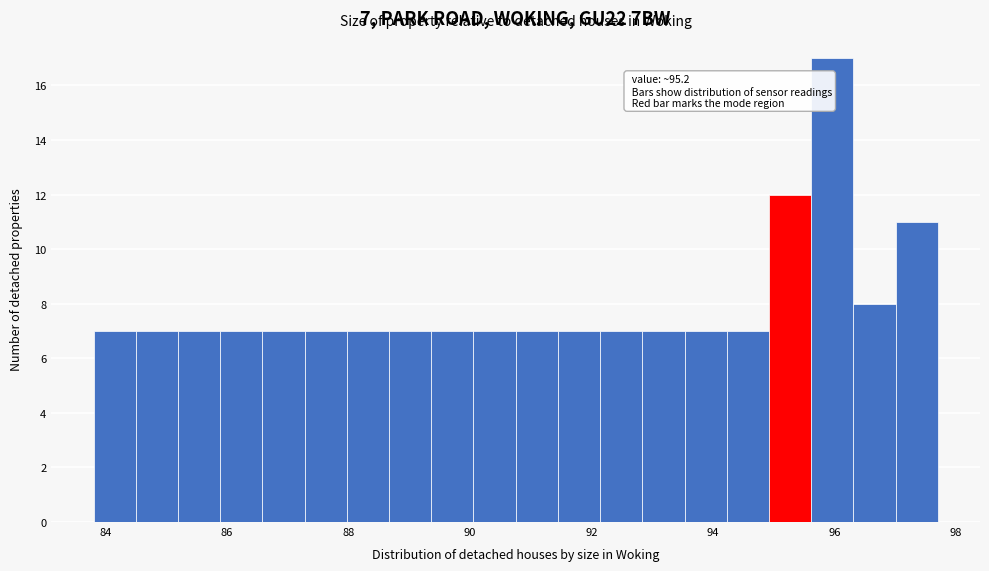

Around what value on the x-axis is the tallest bar? Give the approximate position of its centre, as read against the axis.

96.0